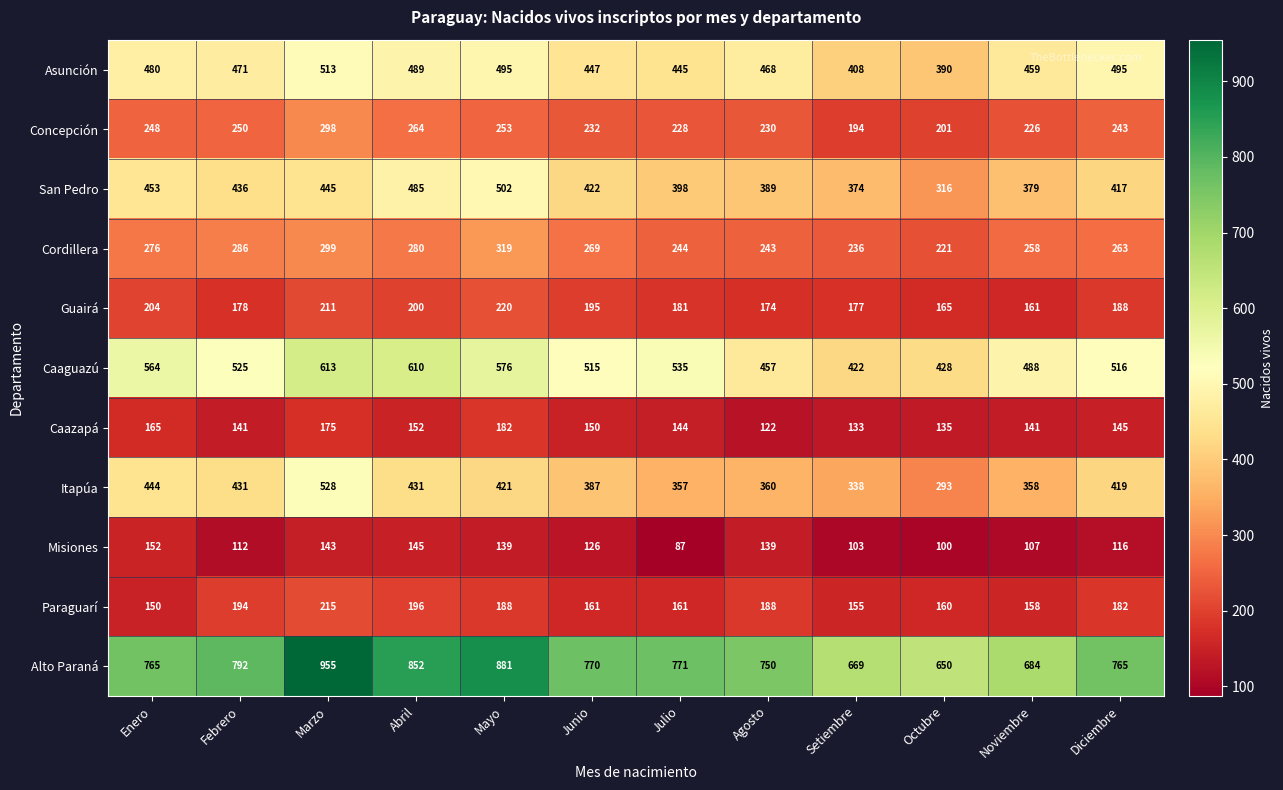

What is the total value across all series at Marzo?

4395